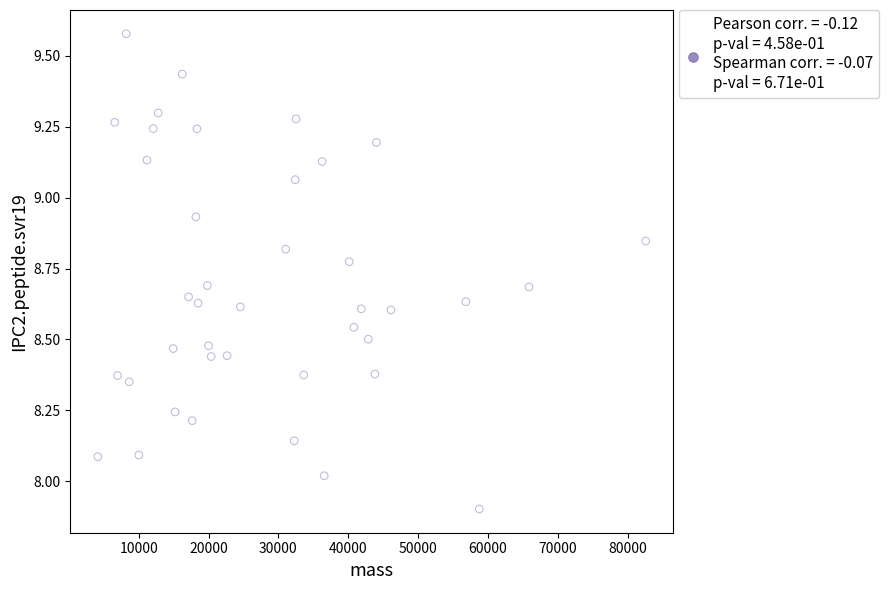

What is the range of Y values (max minus min)?

1.7